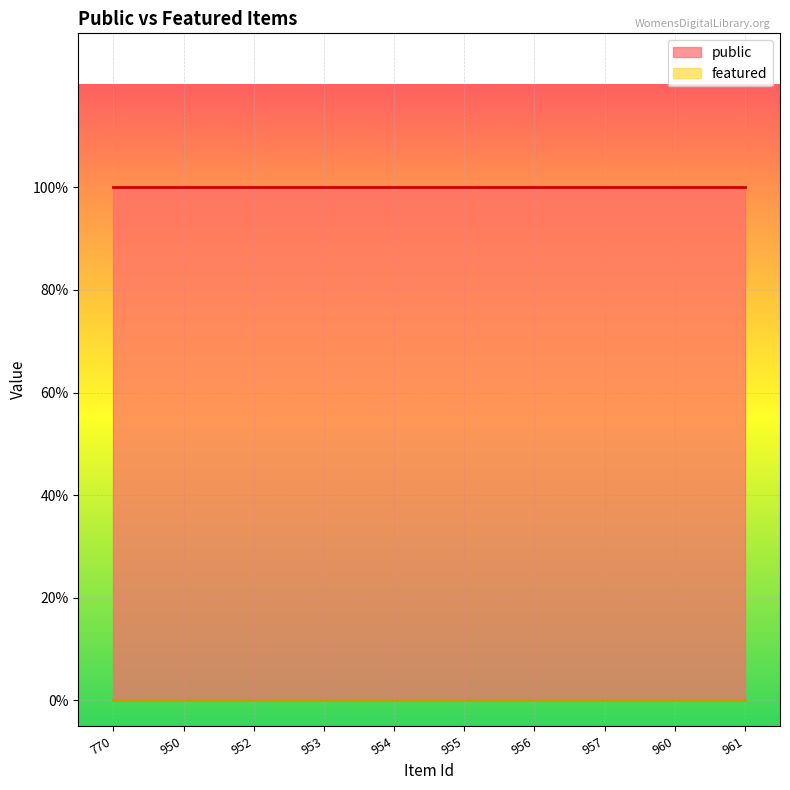

List the labels in order of public value, largest first.

770, 950, 952, 953, 954, 955, 956, 957, 960, 961